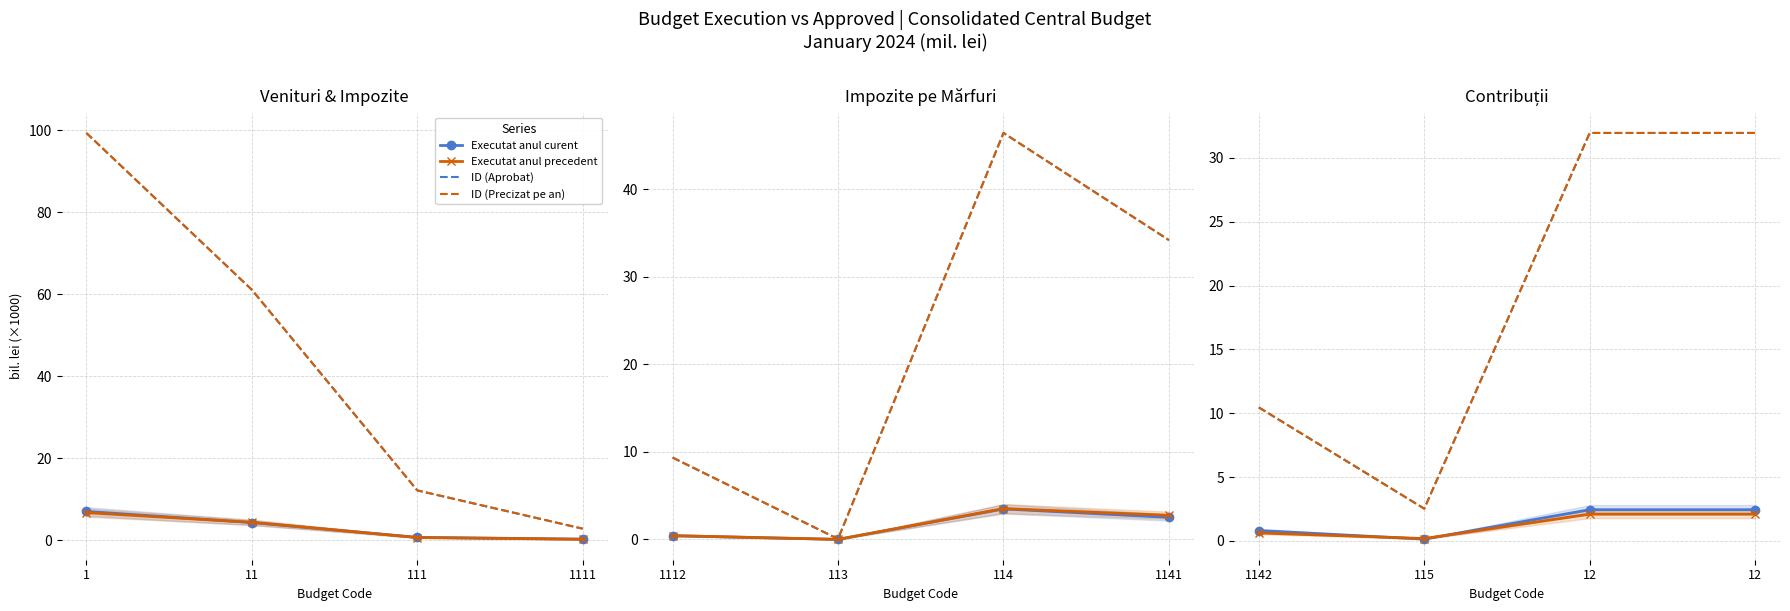

The value of ID (Precizat pe an) at 111 is 12.1. True or false?

True